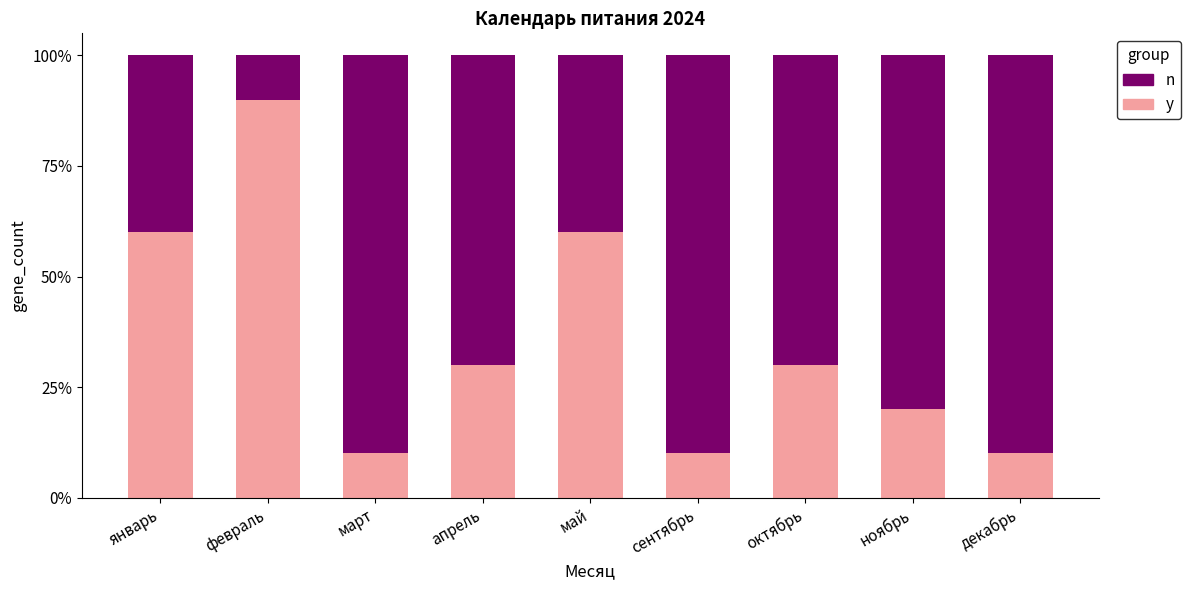

Read the n value at сентябрь.

0.9